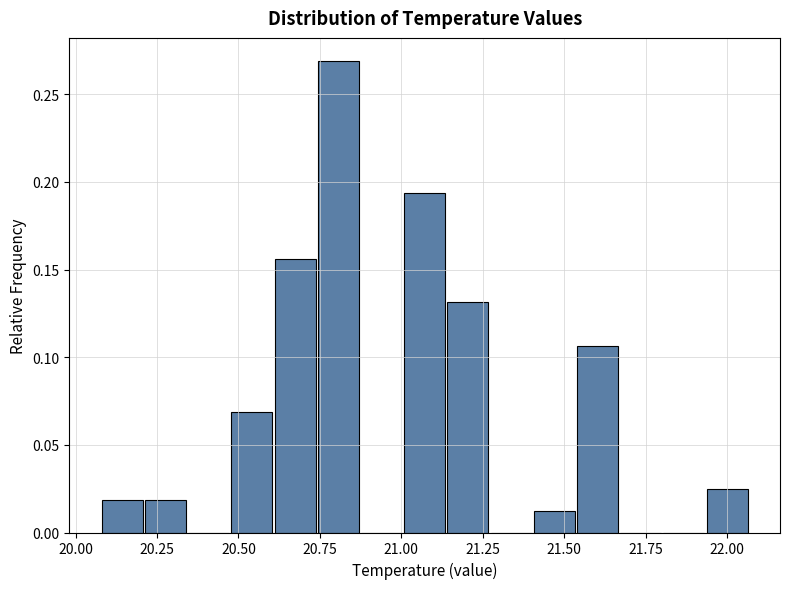

Around what value on the x-axis is the tallest bar? Give the approximate position of its centre, as read against the axis.

20.80